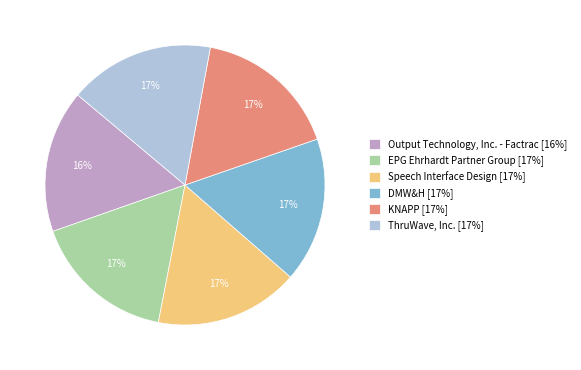

True or false: EPG Ehrhardt Partner Group accounts for 28% of the total.

False